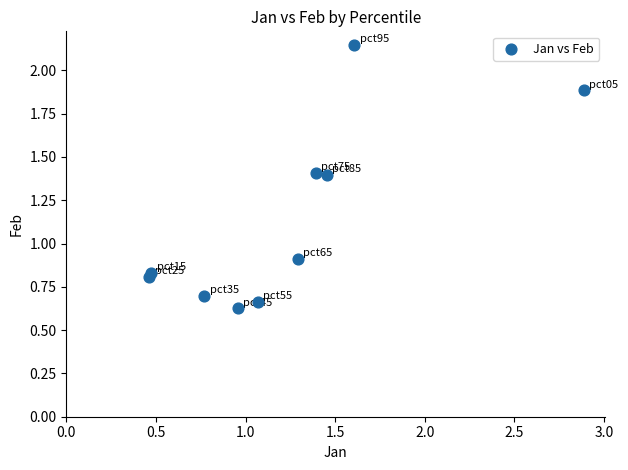

What Y value in the scatter plot is closest to 1?

0.9